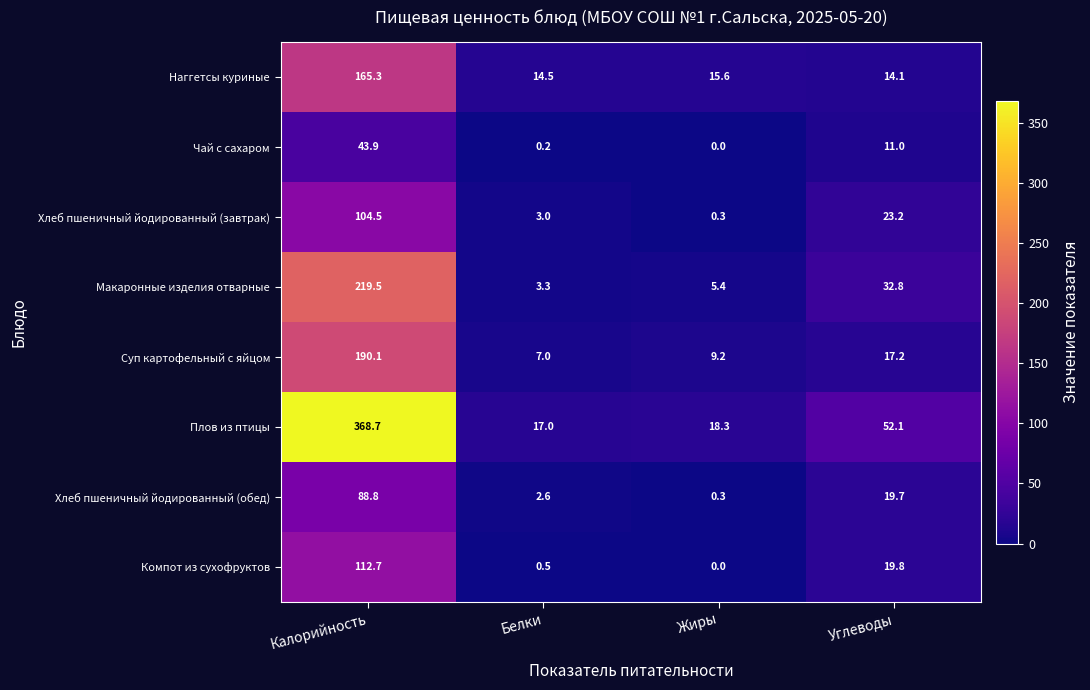

True or false: Суп картофельный с яйцом has a value of 9.2 at Жиры.

True